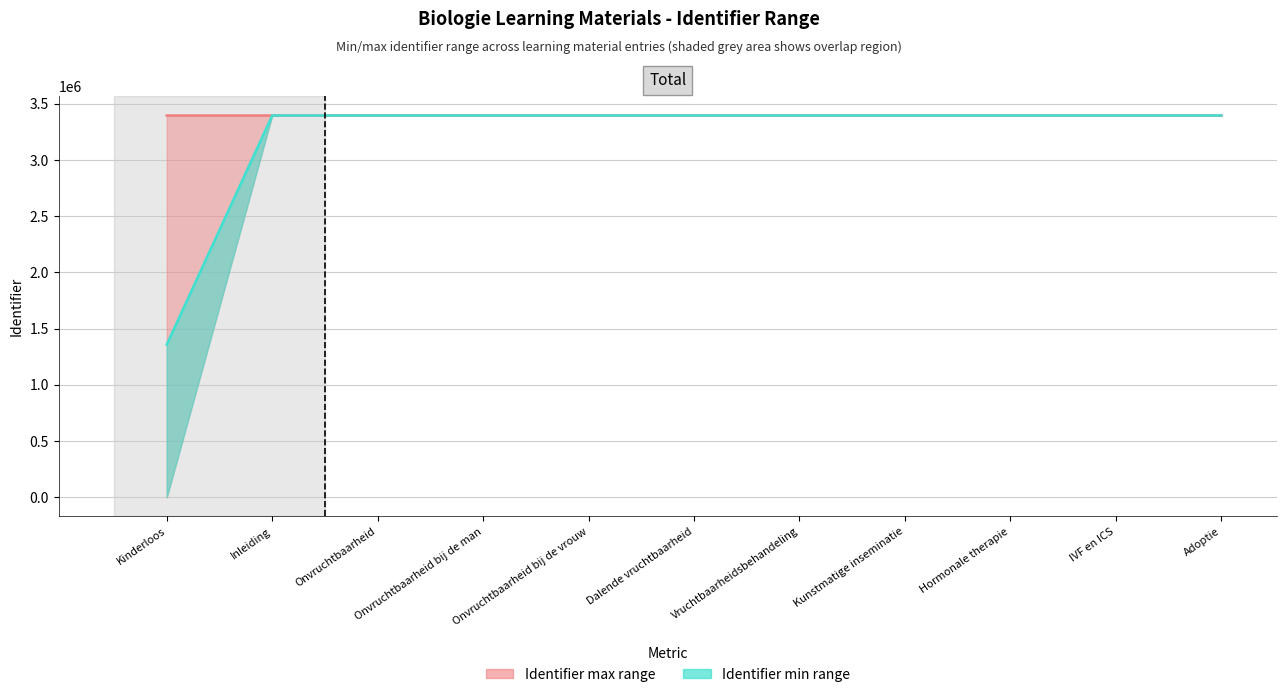

Count the number of categories in the chart.

11